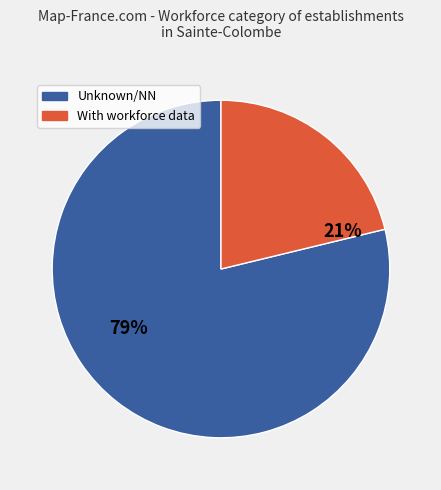

To the nearest percent, what is the difference between the largest and smallest slice percentages?

58%